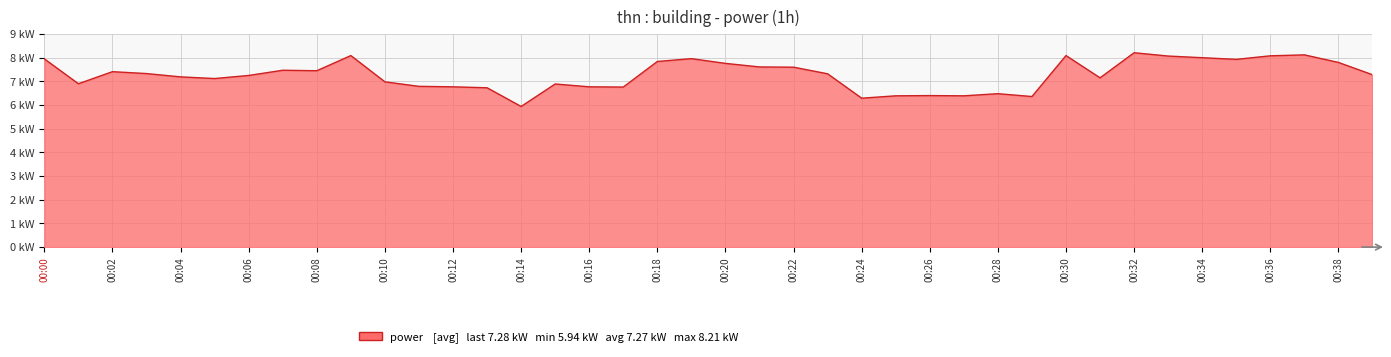

At which category does the chart reach its minimum across all series?

00:14